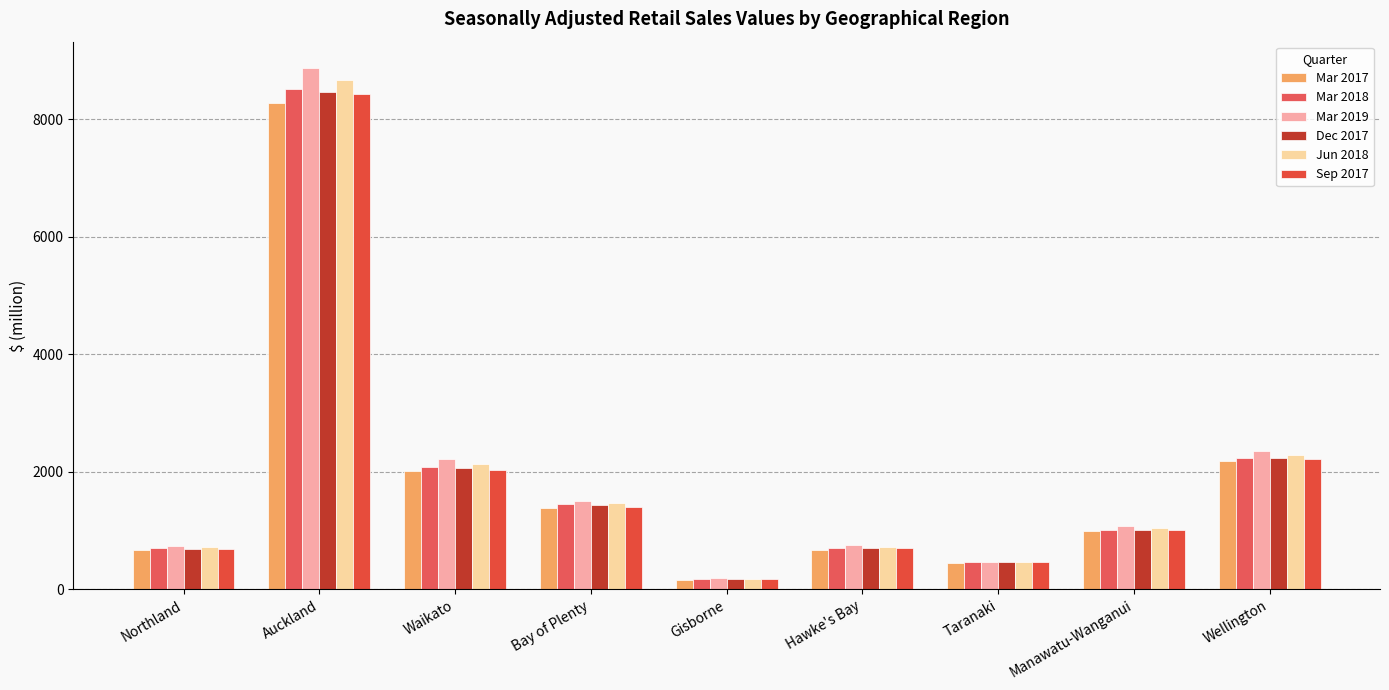

Count the number of categories in the chart.

9